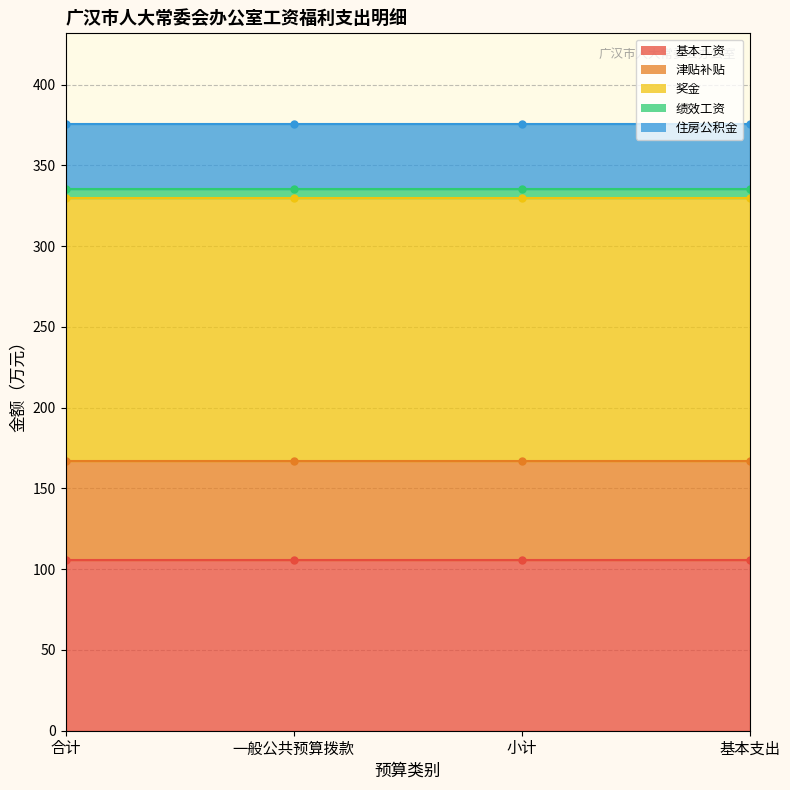

The 基本工资 series shows 50.1 at 小计. True or false?

False